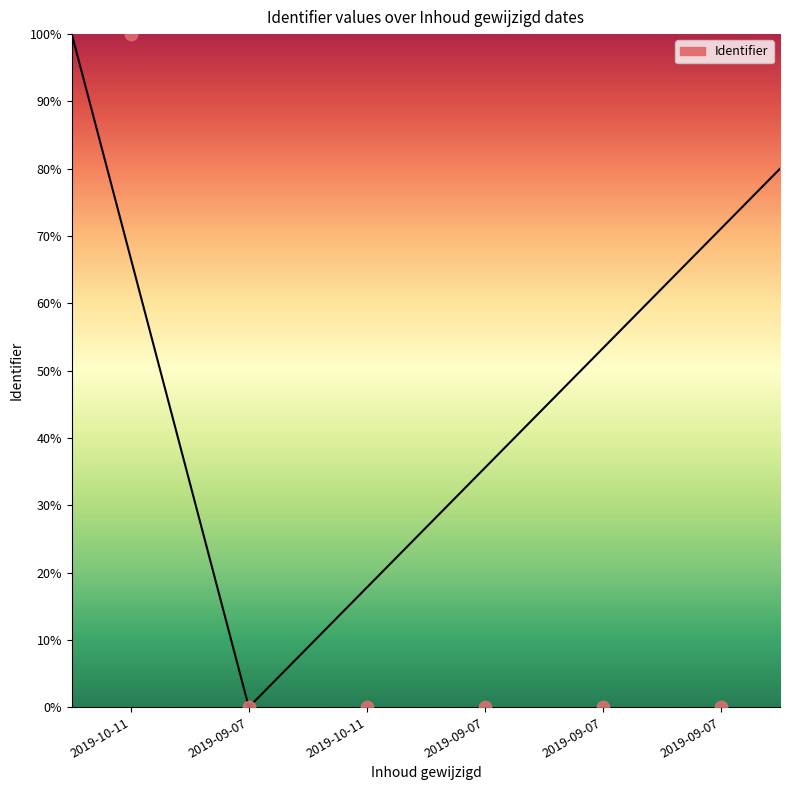

What is the average Y value?

16.7